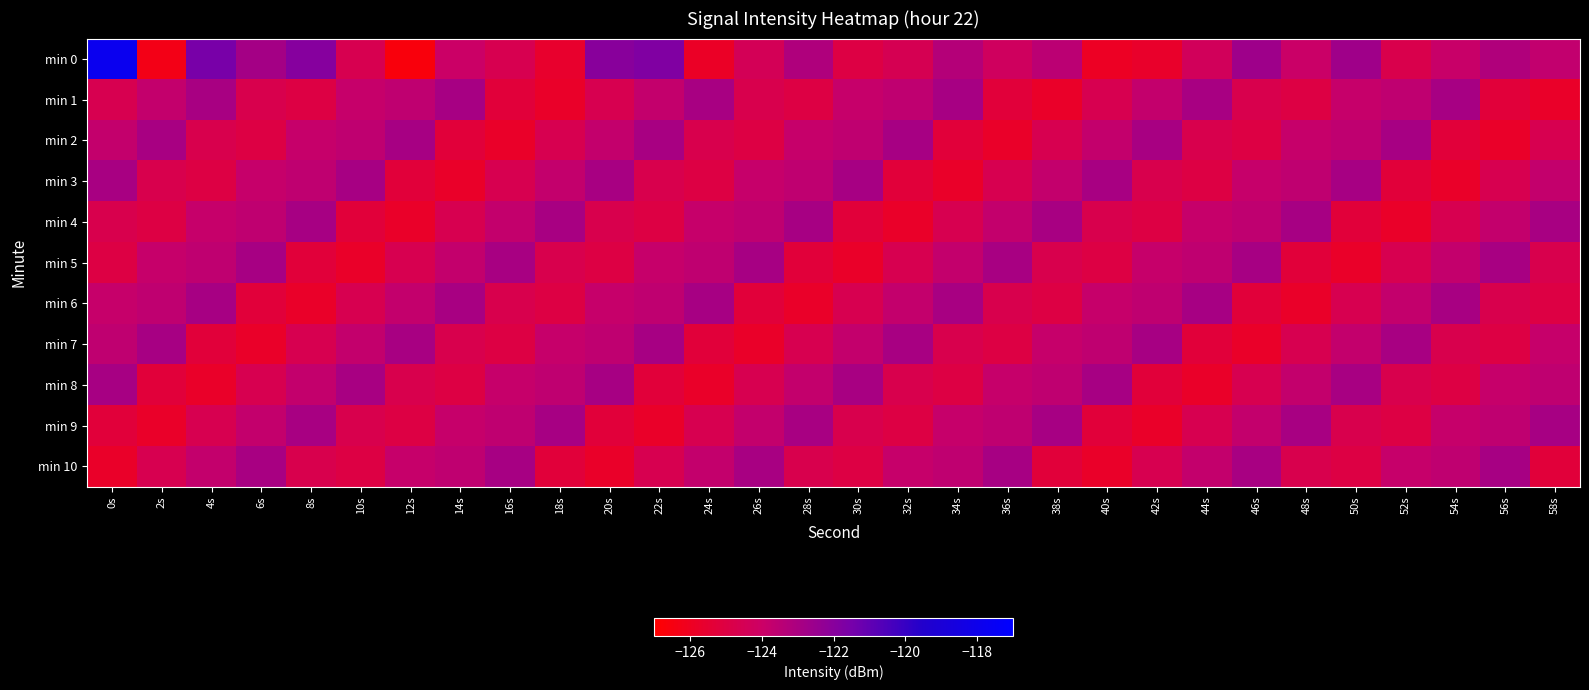

What is the spread (max minus min) of values at 10s?

2.9